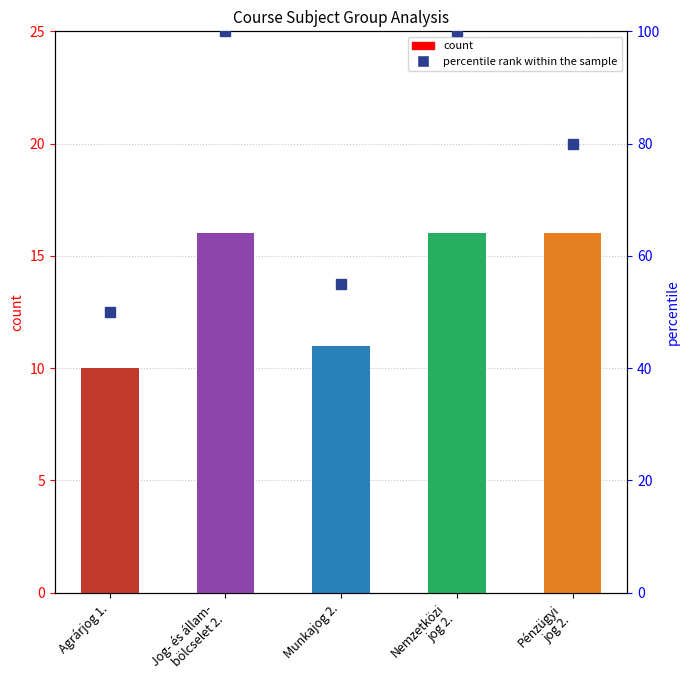

What are all the series names shown in the legend?

count, percentile rank within the sample